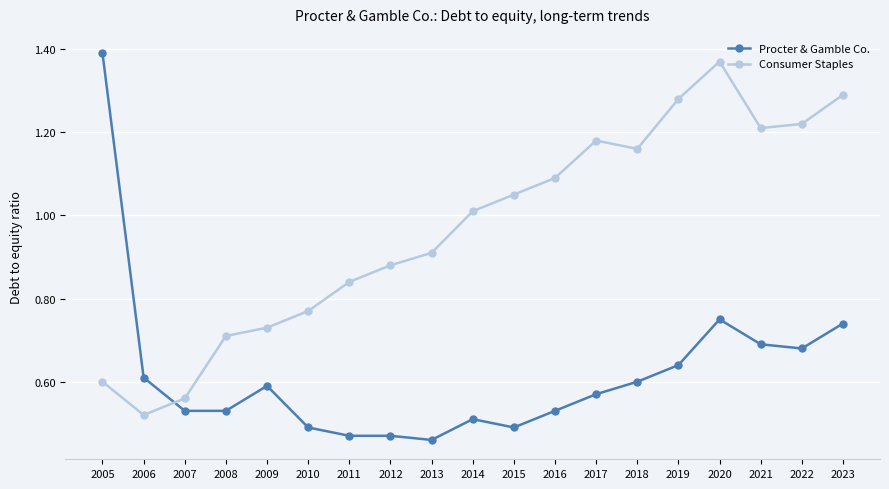

Is this an area chart (filled region under the line)?

No